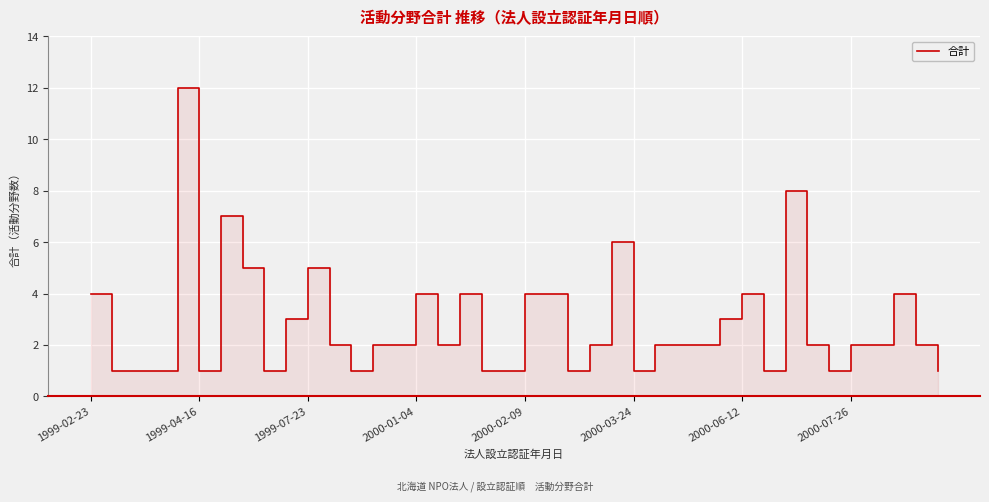

Where is the data nearest to the value 6?

24